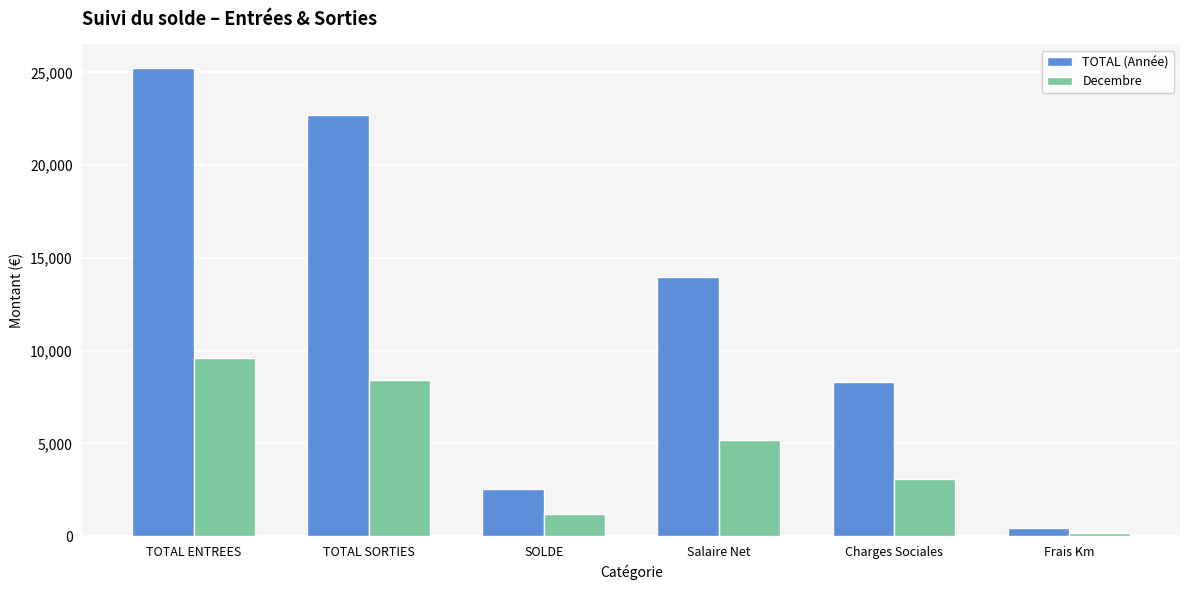

Is it true that TOTAL (Année) equals 11200.6 at Charges Sociales?

False